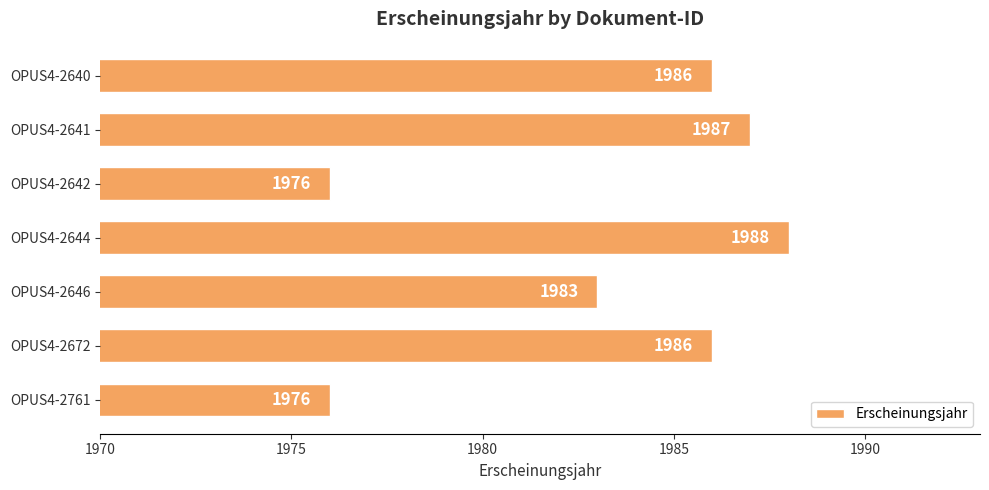

What is the change in value from OPUS4-2761 to OPUS4-2641?

+11